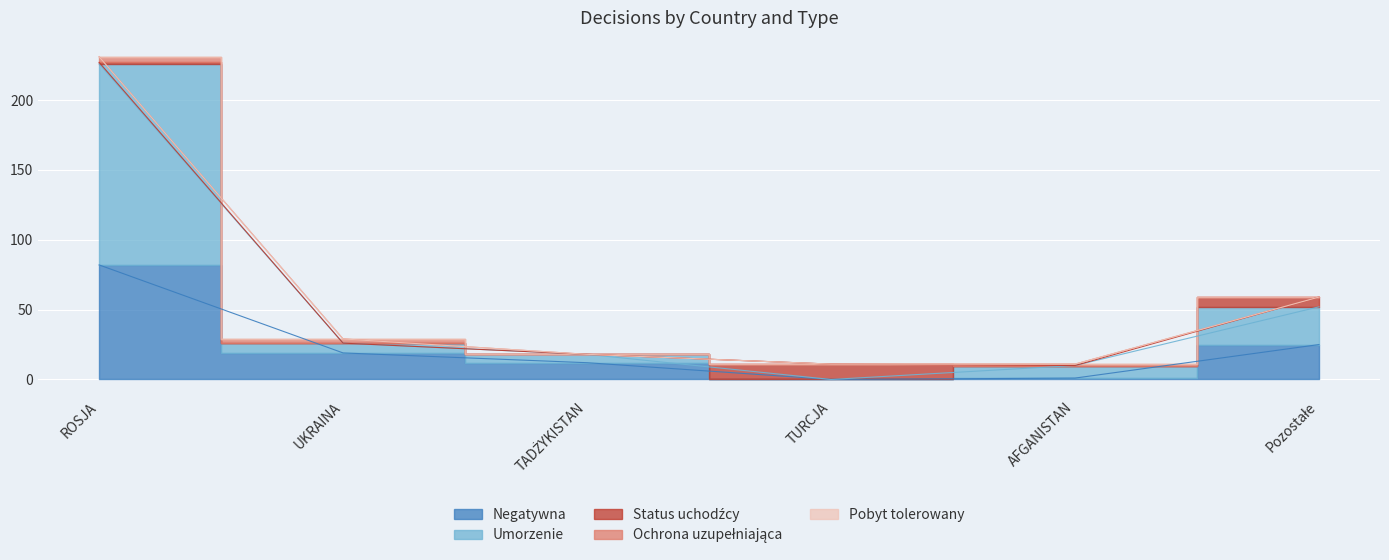

What is the difference between the maximum and second lowest values in the Negatywna series?

81